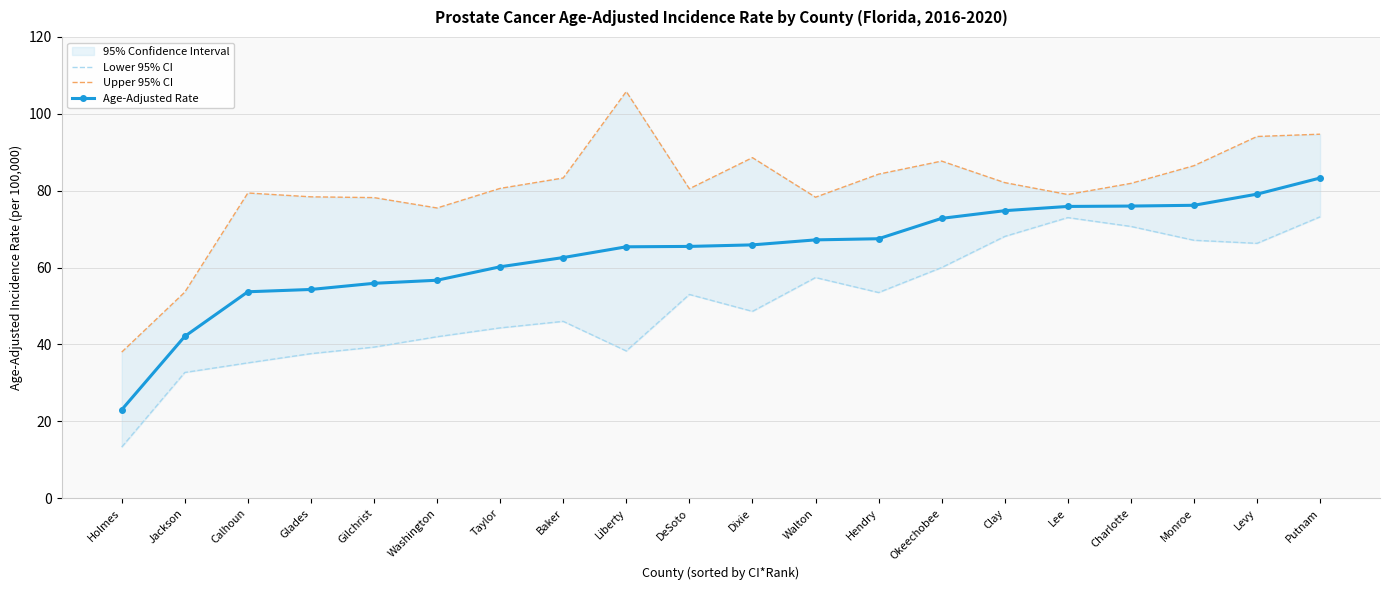

What is the sum of the Age-Adjusted Rate values at Levy and Lee?

155.0